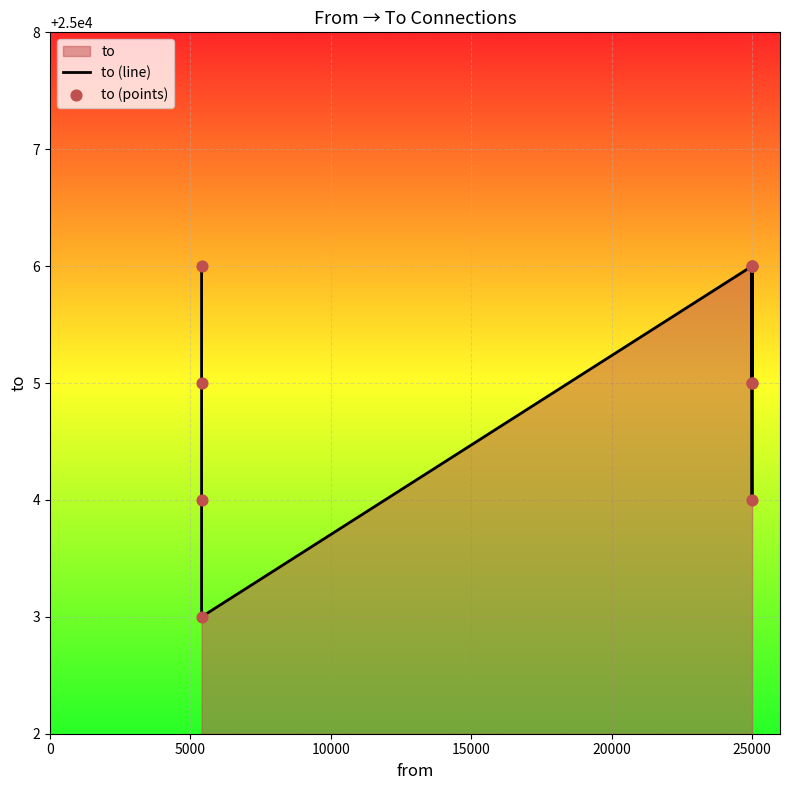

Which series reaches the minimum Y coordinate?

to (line)